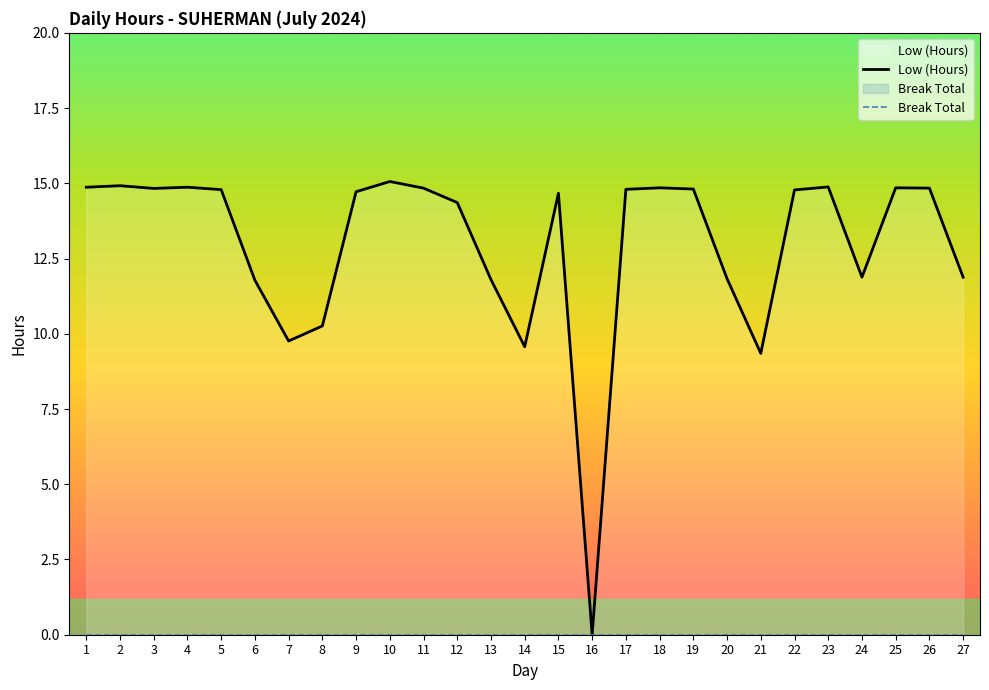

Reading right to left, list all the values displayed in this chart.

Low (Hours): 11.9	14.8	14.8	11.9	14.9	14.8	9.3	11.8	14.8	14.8	14.8	0.0	14.7	9.6	11.8	14.4	14.8	15.1	14.7	10.3	9.8	11.8	14.8	14.9	14.8	14.9	14.9
Break Total: 0.0	0.0	0.0	0.0	0.0	0.0	0.0	0.0	0.0	0.0	0.0	0.0	0.0	0.0	0.0	0.0	0.0	0.0	0.0	0.0	0.0	0.0	0.0	0.0	0.0	0.0	0.0